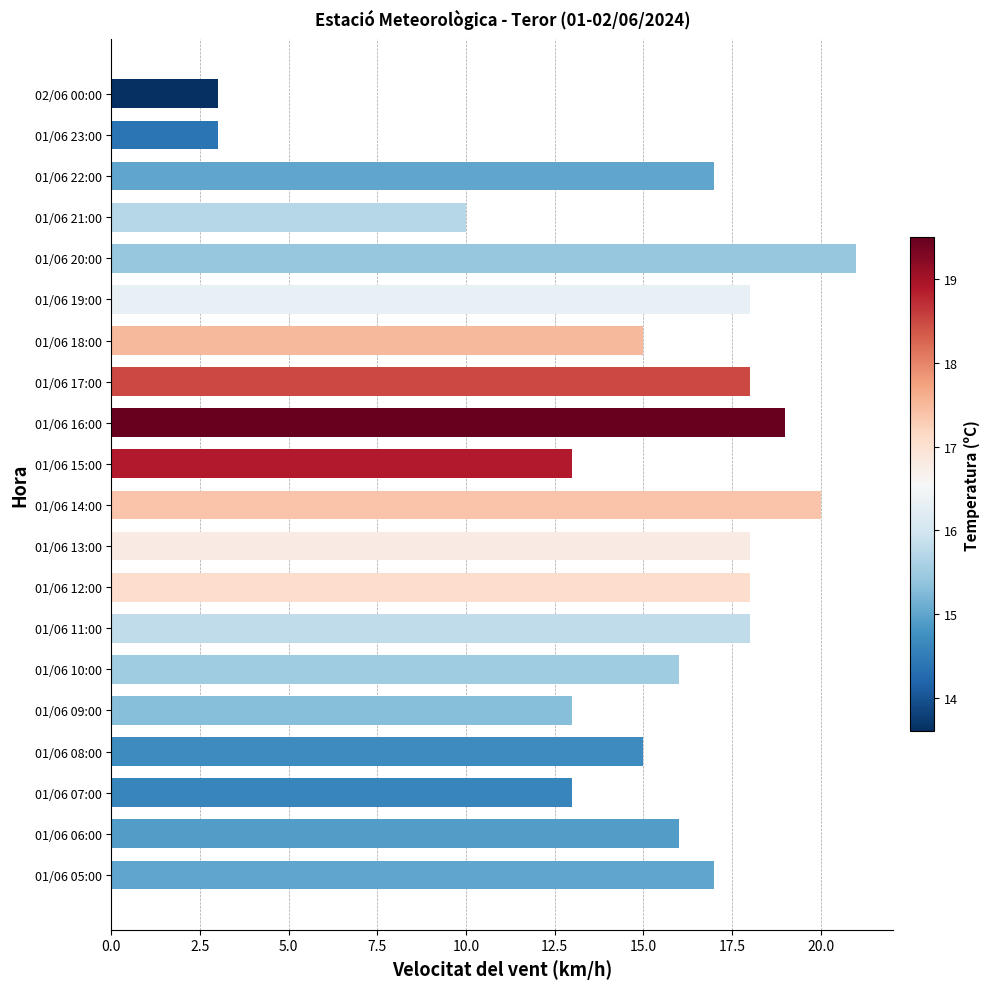

Approximately how many times larger is the value at 01/06 07:00 compared to 01/06 12:00?

0.7